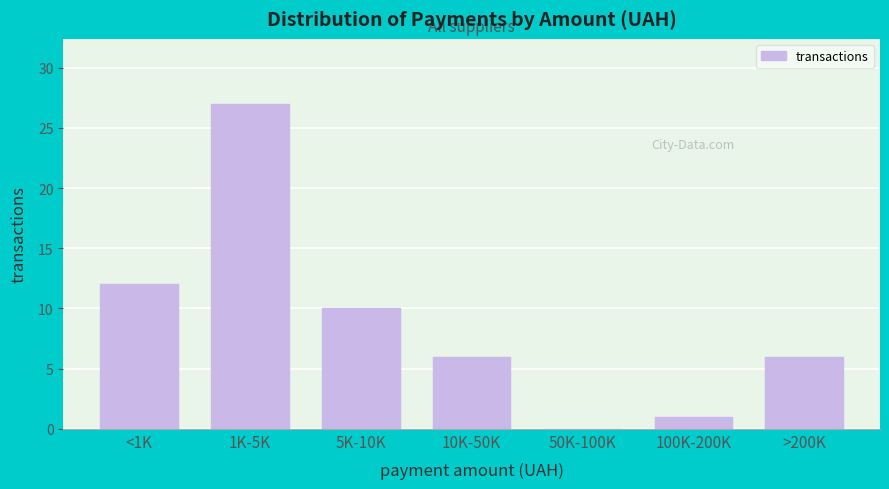

Reading left to right, list all the values displayed in this chart.

<1K=12	1K-5K=27	5K-10K=10	10K-50K=6	50K-100K=0	100K-200K=1	>200K=6